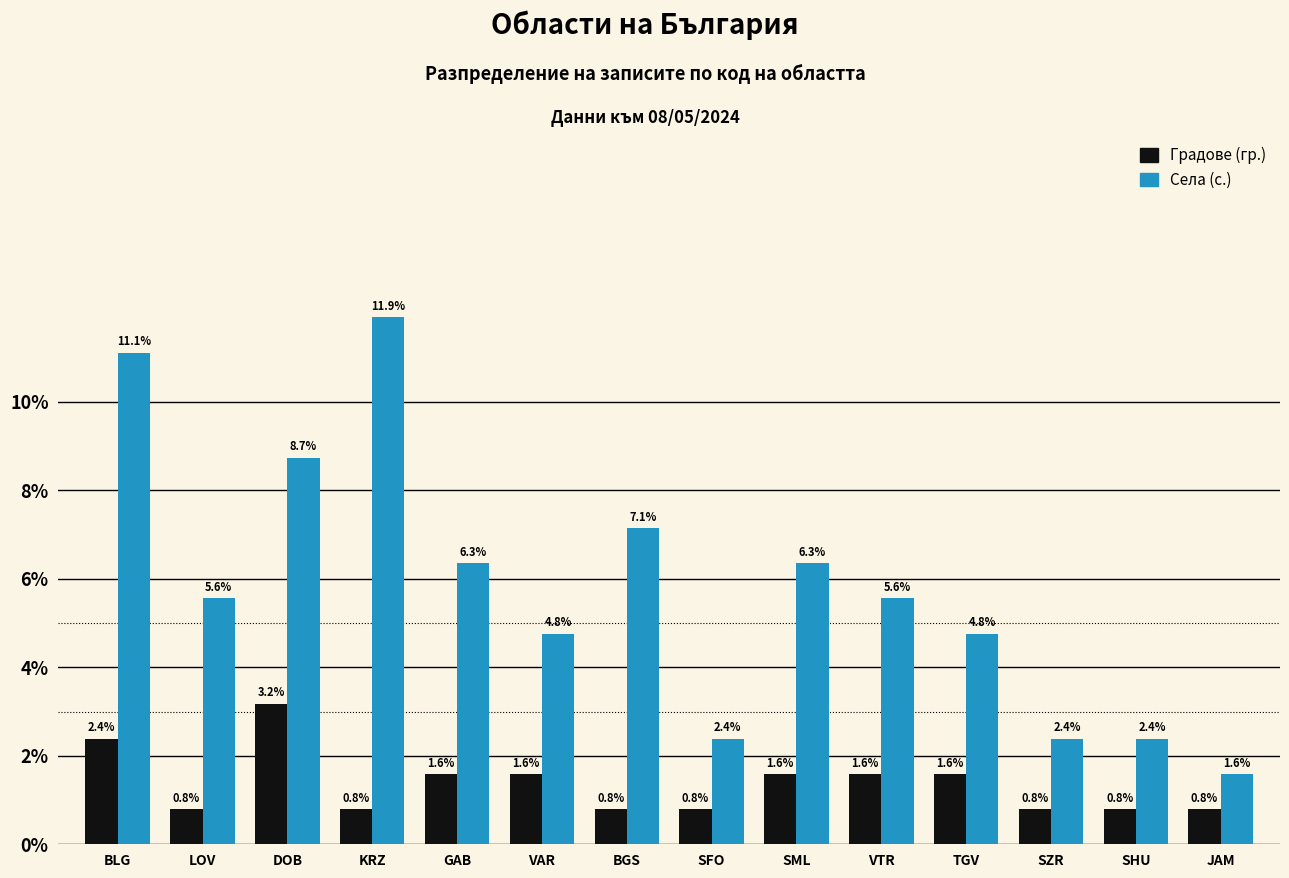

What is the total value across all series at JAM?

2.4